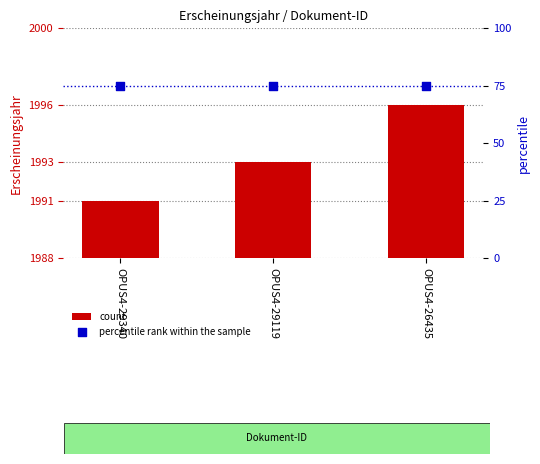

What is the total value across all series at OPUS4-26435?

83